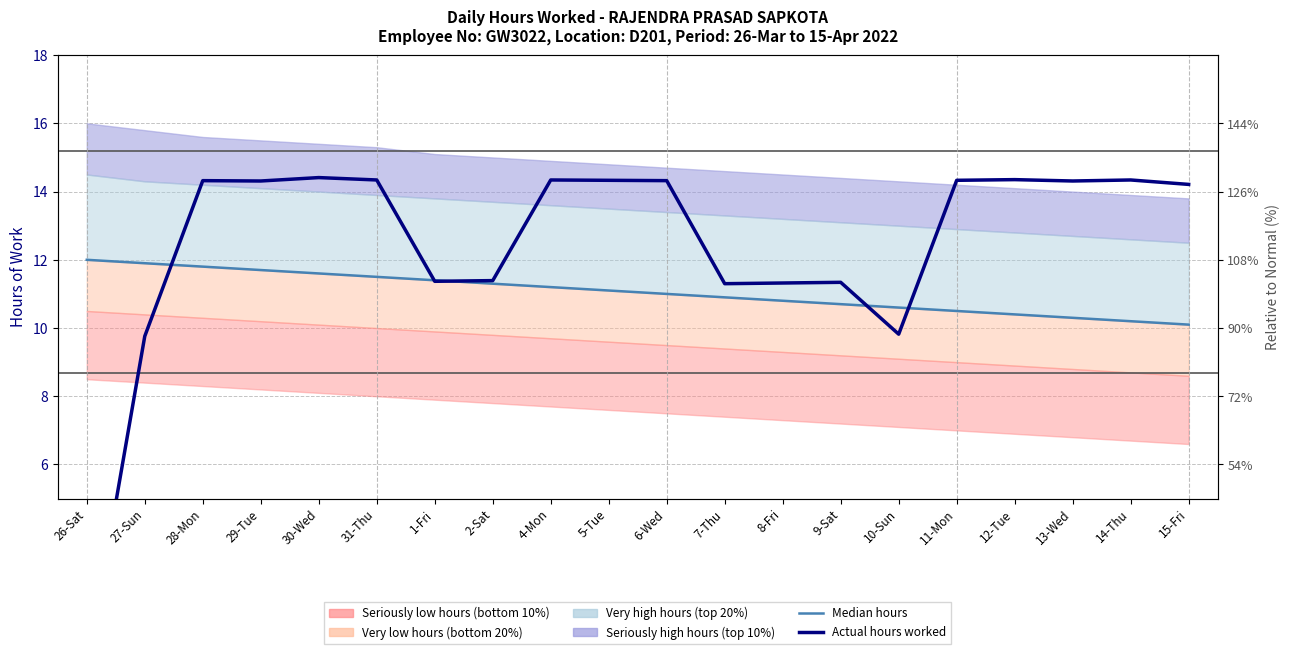

Between which two adjacent categories do Hours worked (observations) and Median (normal) first intersect?

27-Sun and 28-Mon